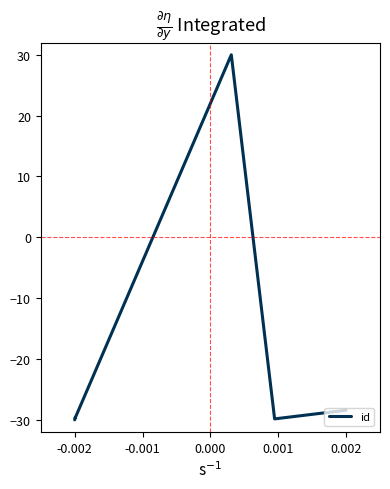

What is the greatest value displayed?

30.0